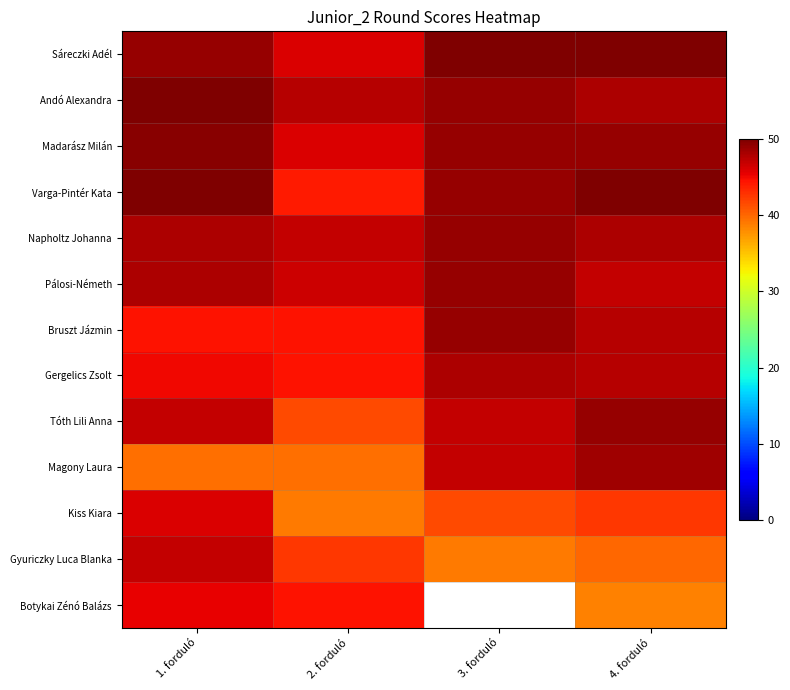

How many series are shown in this chart?

13